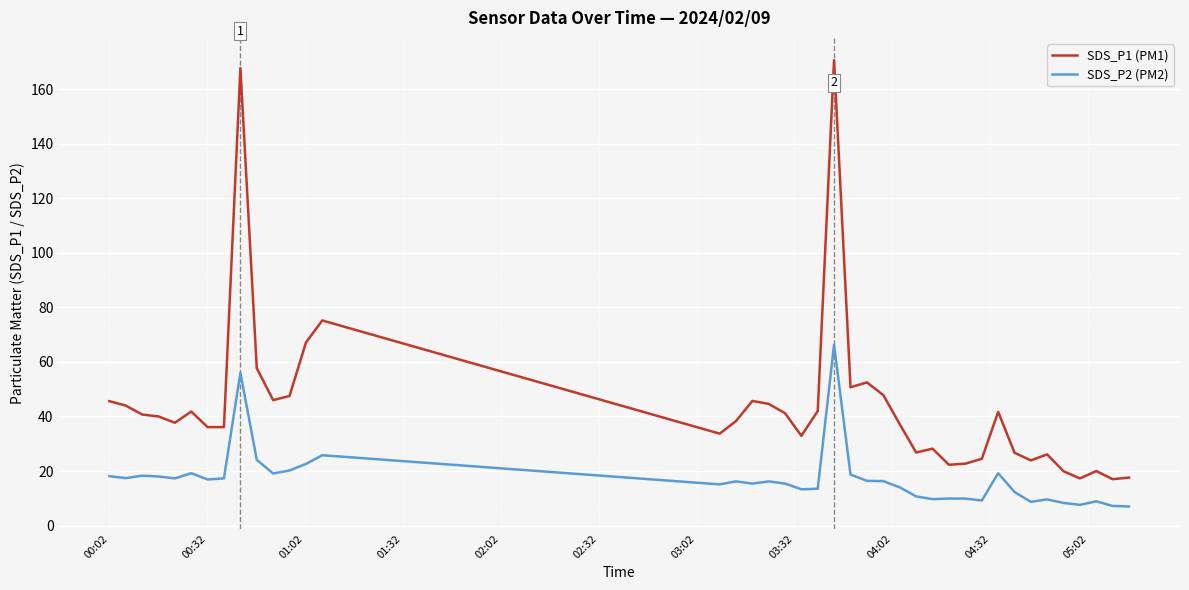

At how many categories does at least one series exceed 72?

3